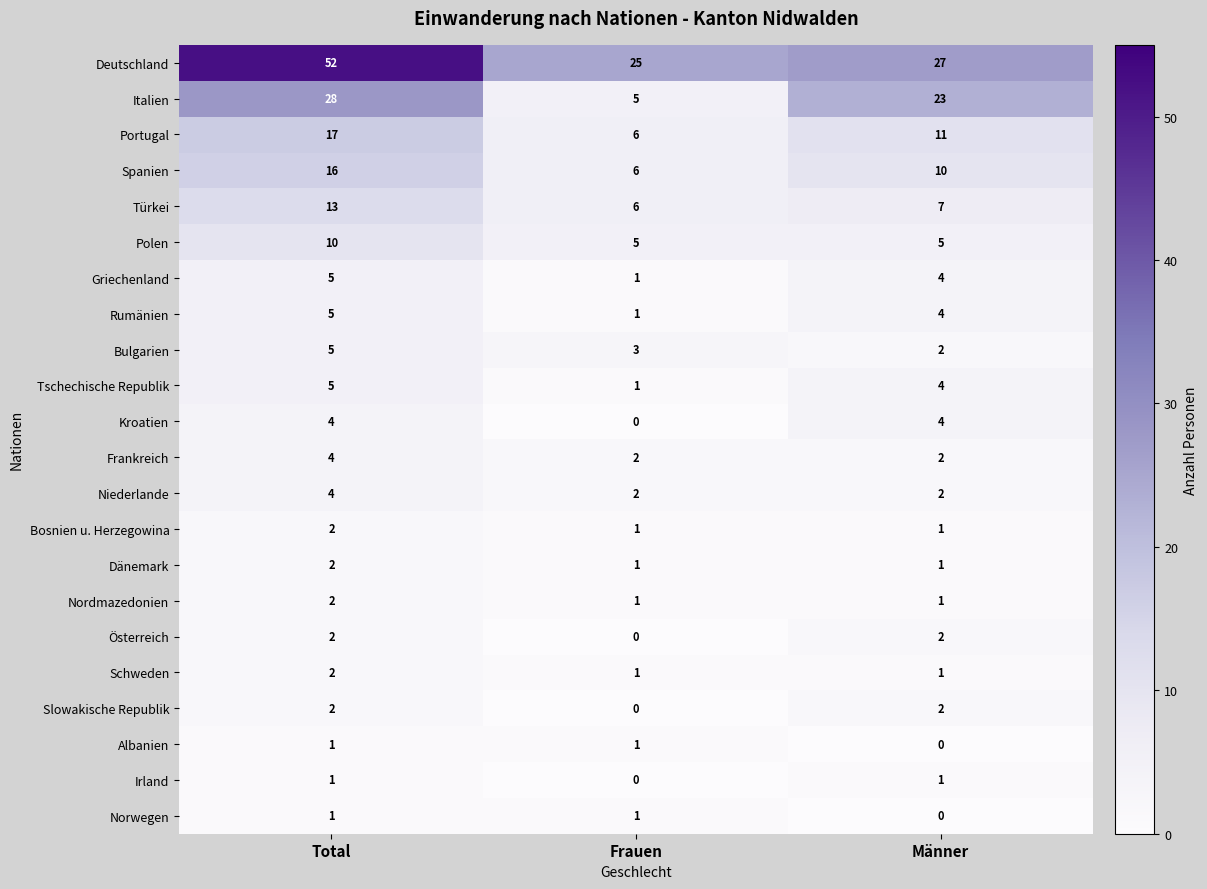

What is the total value across all series at Total?

183